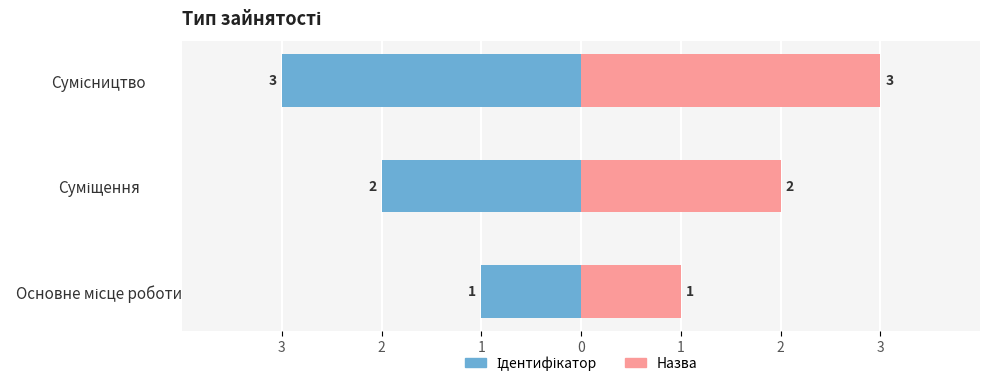

What is the value of the Назва bar at the 2nd from the left?

2